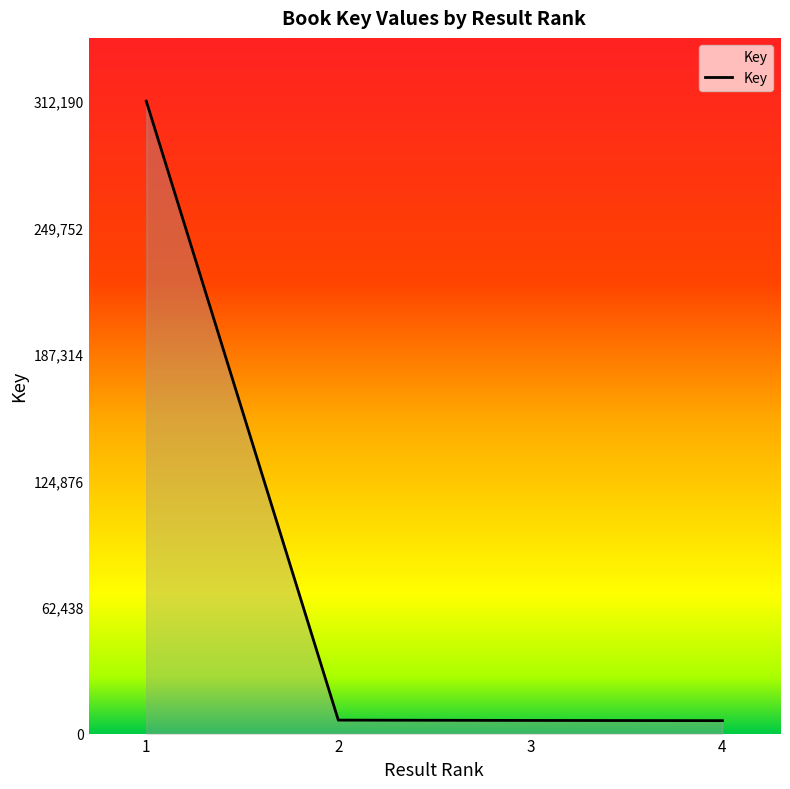

What is the greatest value displayed?

312190